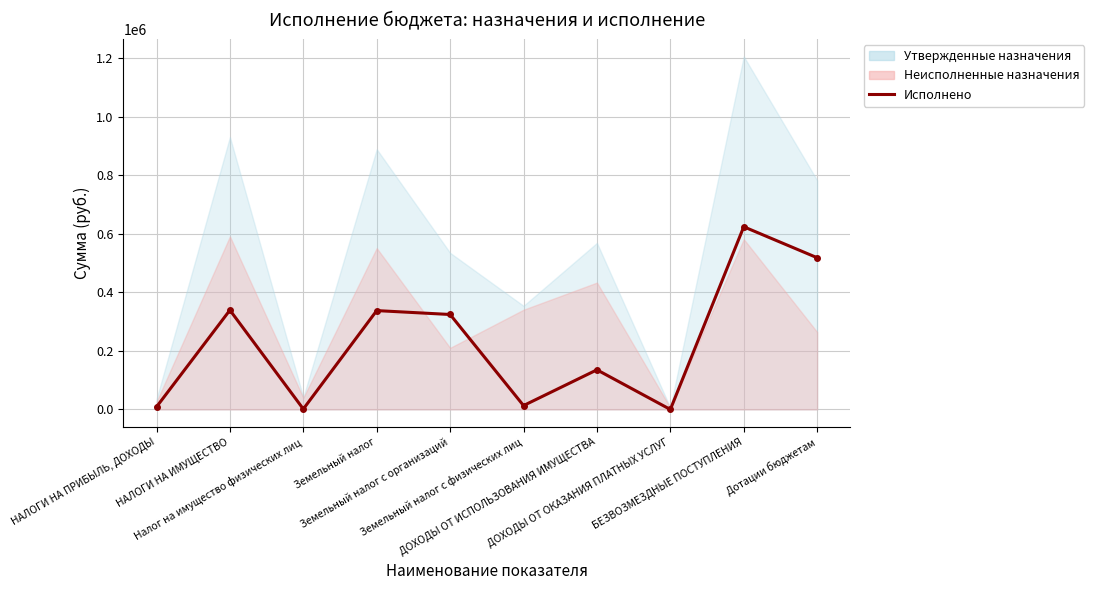

What position from the right is ДОХОДЫ ОТ ОКАЗАНИЯ ПЛАТНЫХ УСЛУГ?

3